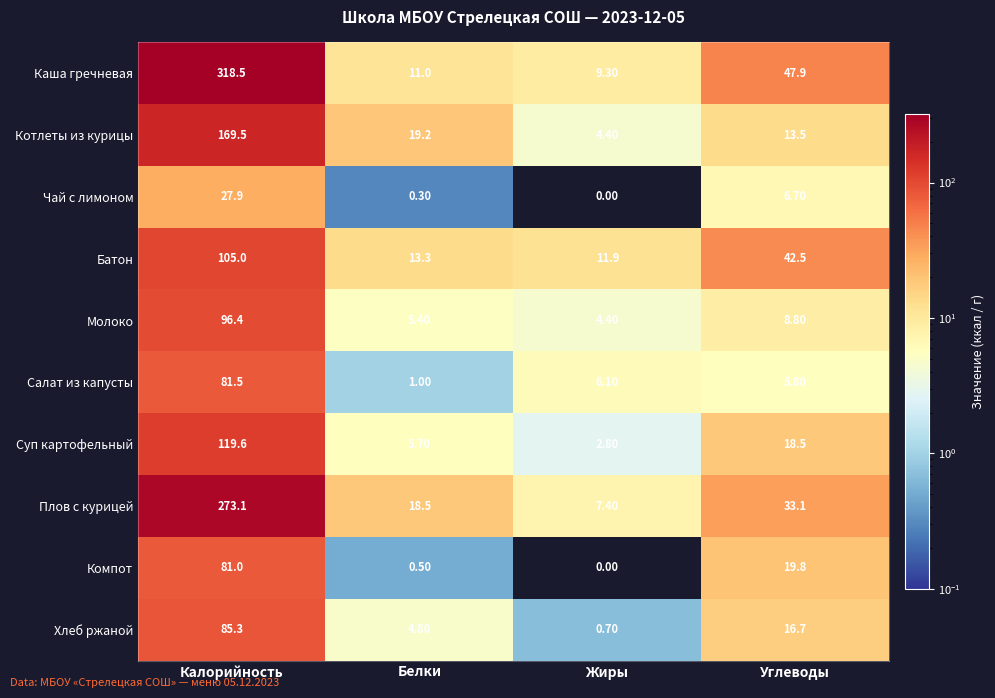

Rank the series by their maximum value, from lowest to highest.

Чай с лимоном, Компот, Салат из капусты, Хлеб ржаной, Молоко, Батон, Суп картофельный, Котлеты из курицы, Плов с курицей, Каша гречневая